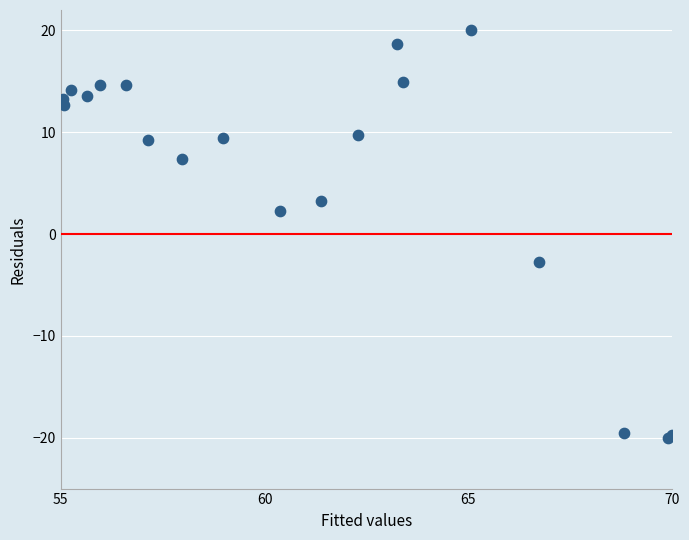

What Y value in the scatter plot is closest to 0?

2.2